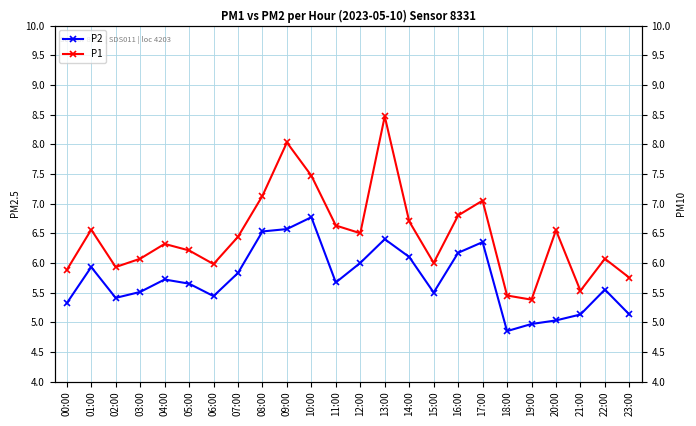

What value does the P1 series have at 11:00?

6.6